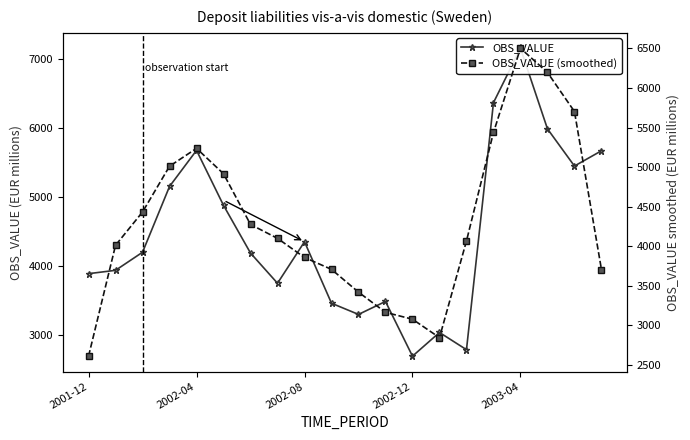

What is the label of the 7th point from the left?

6